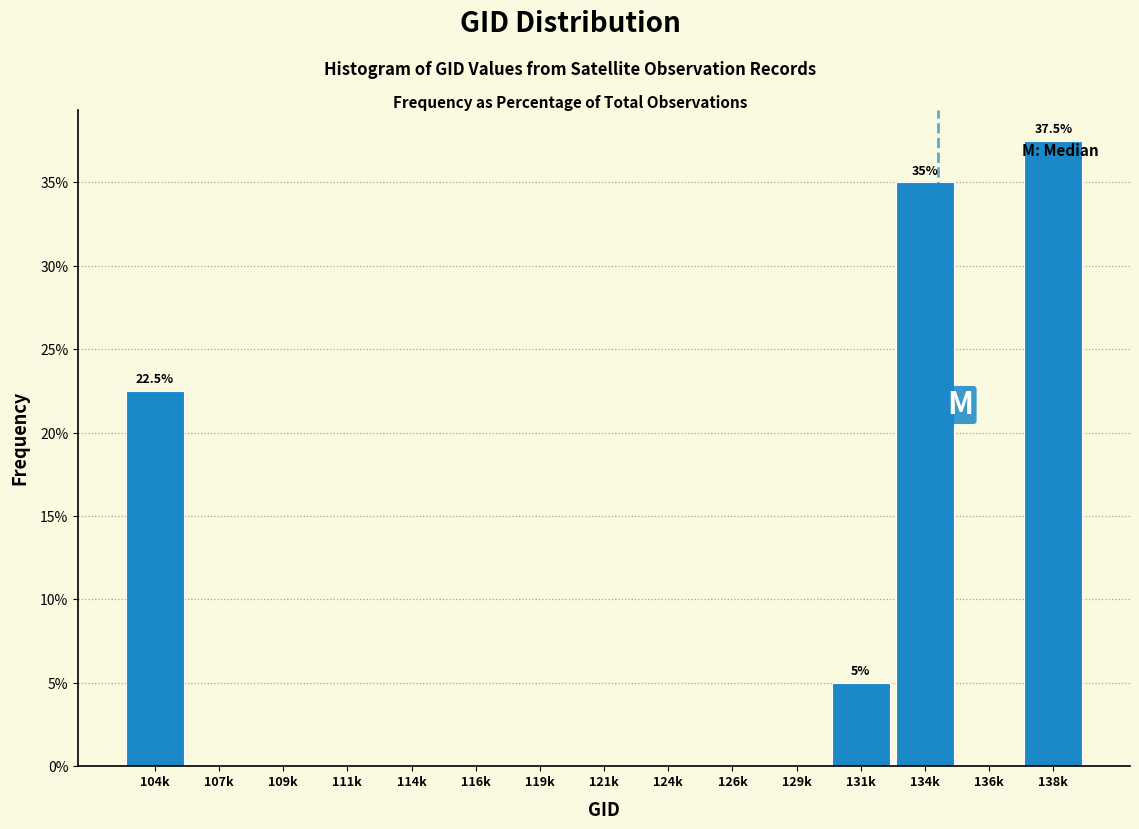

Reading right to left, extract all data points from this chart.

138k=37.5	136k=0.0	134k=35.0	131k=5.0	129k=0.0	126k=0.0	124k=0.0	121k=0.0	119k=0.0	116k=0.0	114k=0.0	111k=0.0	109k=0.0	107k=0.0	104k=22.5